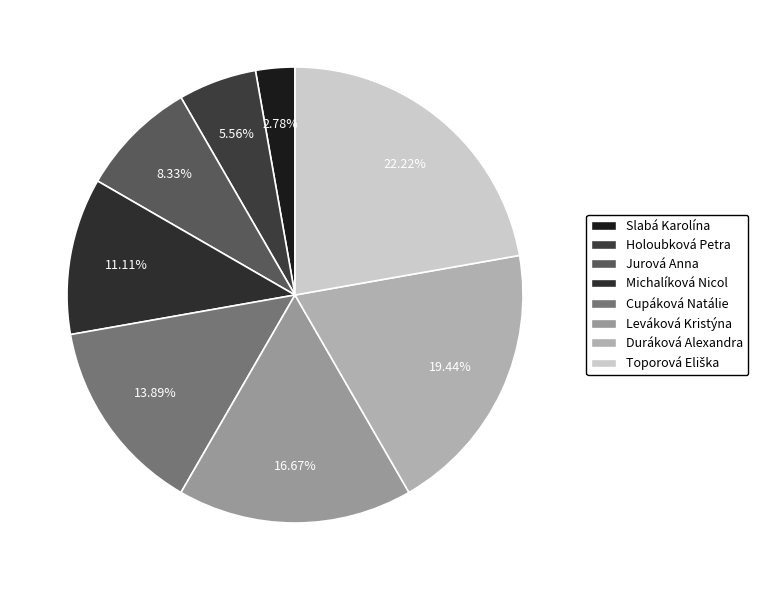

How many slices are in this pie chart?

8